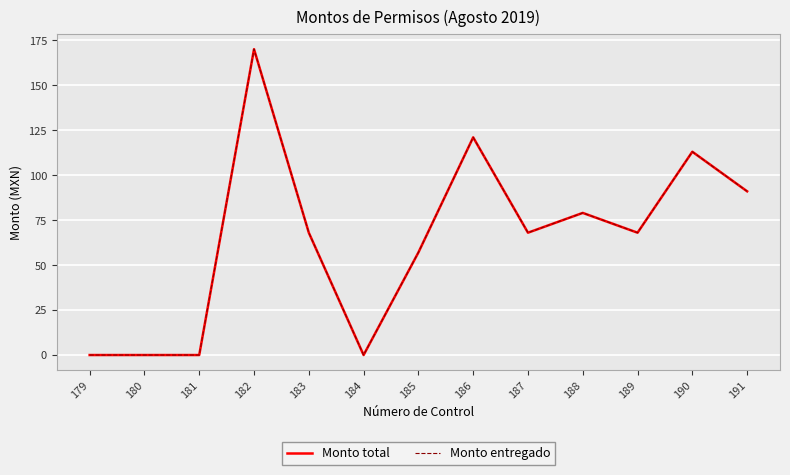

The value of Monto total at 188 is 79. True or false?

True